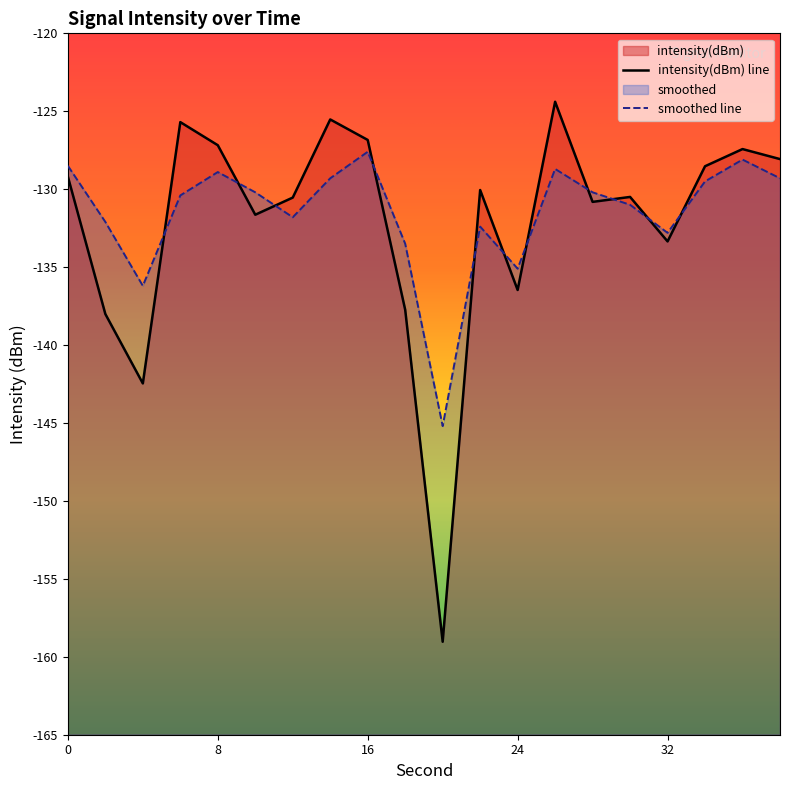

Reading left to right, list all the values displayed in this chart.

intensity(dBm): -129.2	-138.0	-142.5	-125.7	-127.2	-131.6	-130.5	-125.5	-126.8	-137.7	-159.0	-130.1	-136.5	-124.4	-130.8	-130.5	-133.4	-128.5	-127.4	-128.1
smoothed: -128.5	-132.1	-136.2	-130.4	-128.9	-130.2	-131.8	-129.3	-127.6	-133.5	-145.2	-132.4	-135.1	-128.7	-130.2	-131.0	-132.8	-129.5	-128.1	-129.3